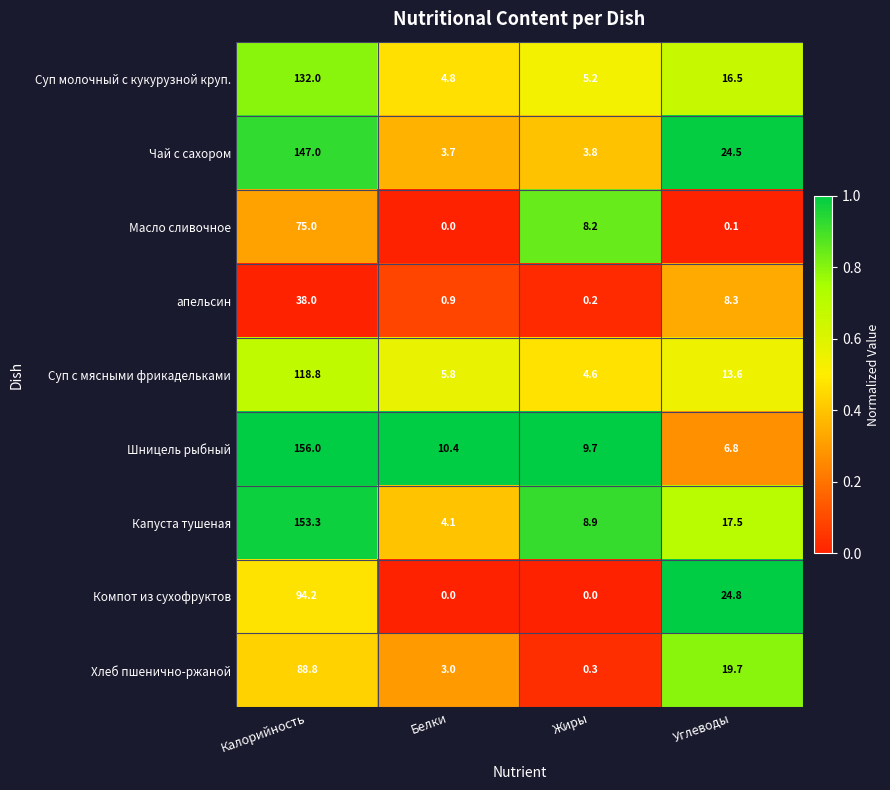

What is the average value of the Капуста тушеная series?

46.0